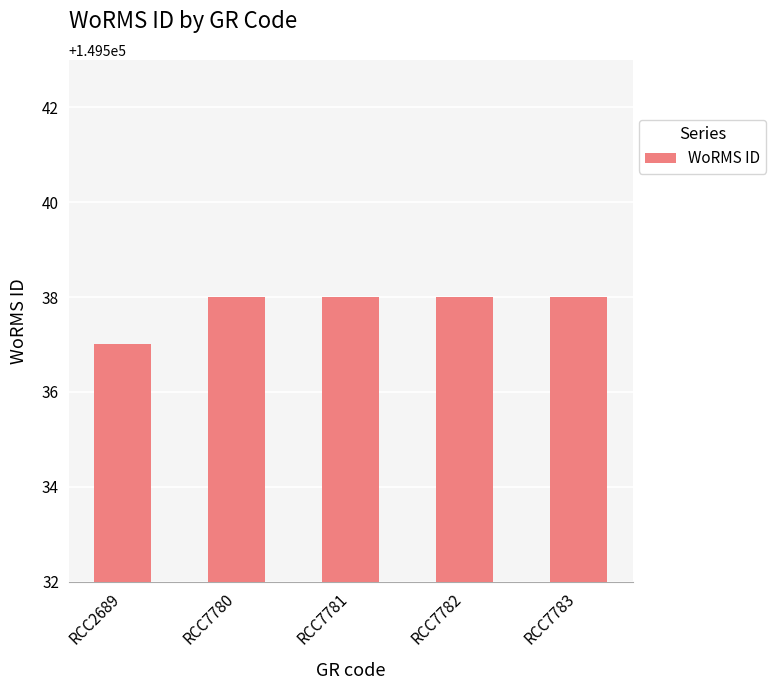

What is the greatest value displayed?

149538